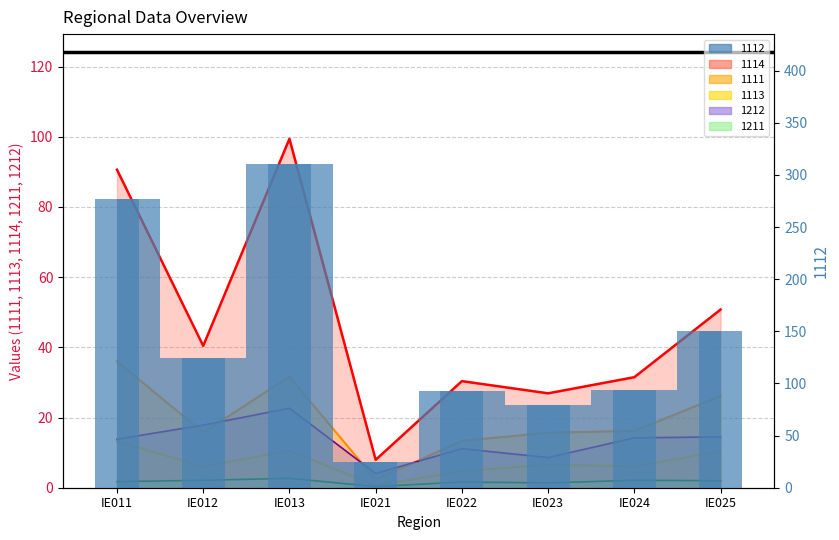

Reading left to right, transcribe all the data shown in this chart.

1111: IE011=36.0	IE012=15.7	IE013=31.7	IE021=2.3	IE022=13.3	IE023=15.7	IE024=16.2	IE025=26.2
1112: IE011=276.7	IE012=124.6	IE013=310.8	IE021=25.1	IE022=92.5	IE023=79.4	IE024=94.1	IE025=150.5
1113: IE011=13.2	IE012=6.1	IE013=10.5	IE021=0.7	IE022=4.7	IE023=6.6	IE024=6.1	IE025=10.4
1114: IE011=90.6	IE012=40.4	IE013=99.4	IE021=7.9	IE022=30.4	IE023=26.9	IE024=31.5	IE025=50.8
1211: IE011=1.7	IE012=2.1	IE013=2.7	IE021=0.3	IE022=1.6	IE023=1.4	IE024=2.1	IE025=2.0
1212: IE011=13.8	IE012=17.8	IE013=22.7	IE021=4.1	IE022=11.1	IE023=8.6	IE024=14.2	IE025=14.5